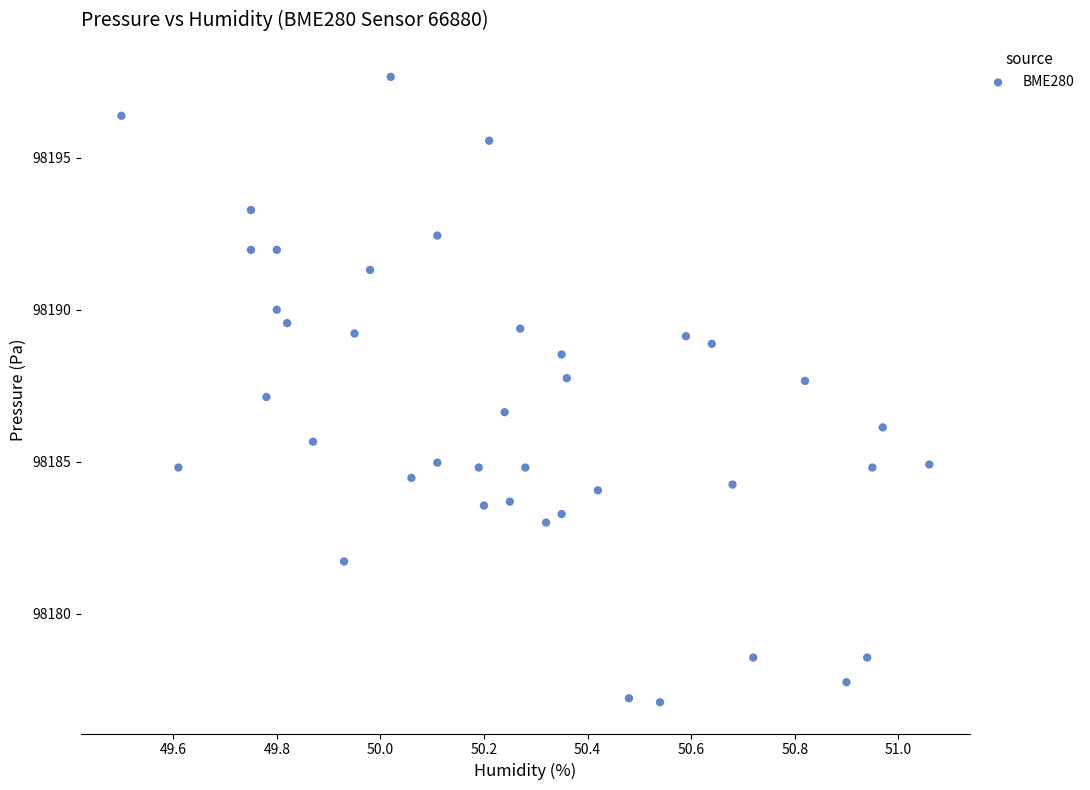

What is the range of X values (max minus min)?

1.6